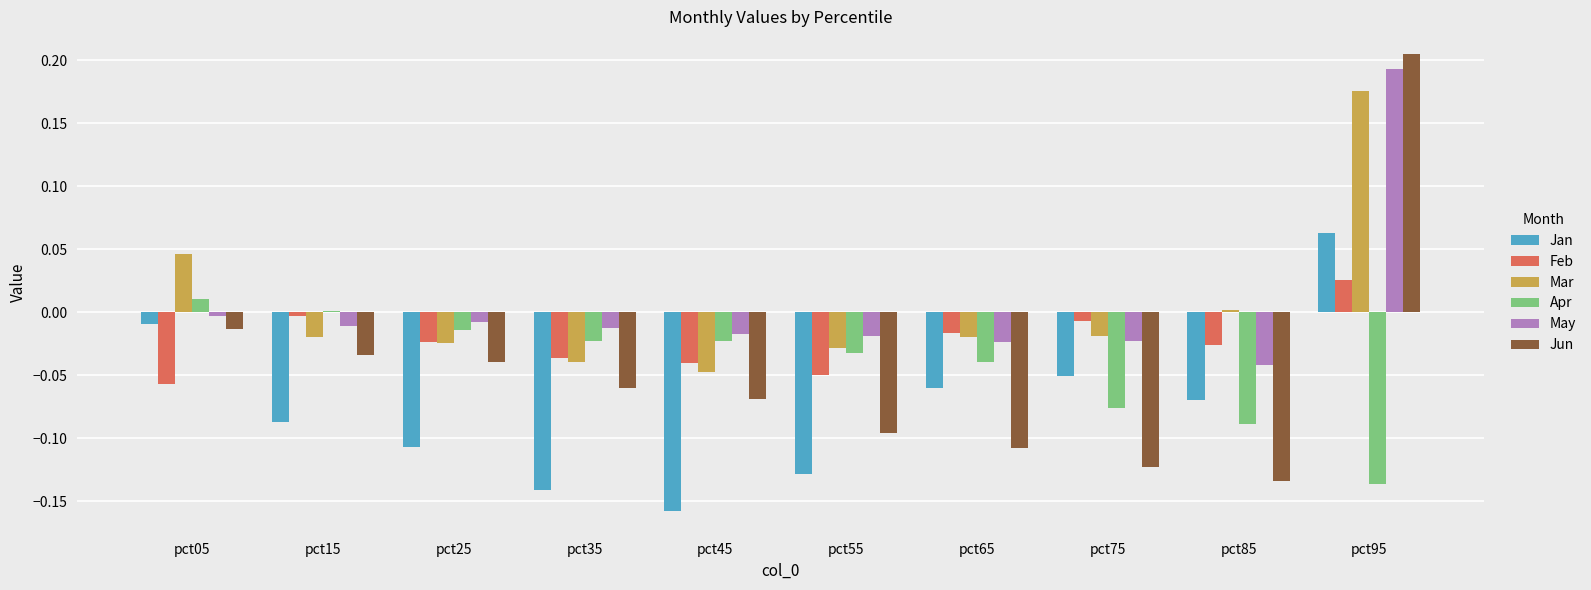

Which series changed the most between pct05 and pct35?

Jan